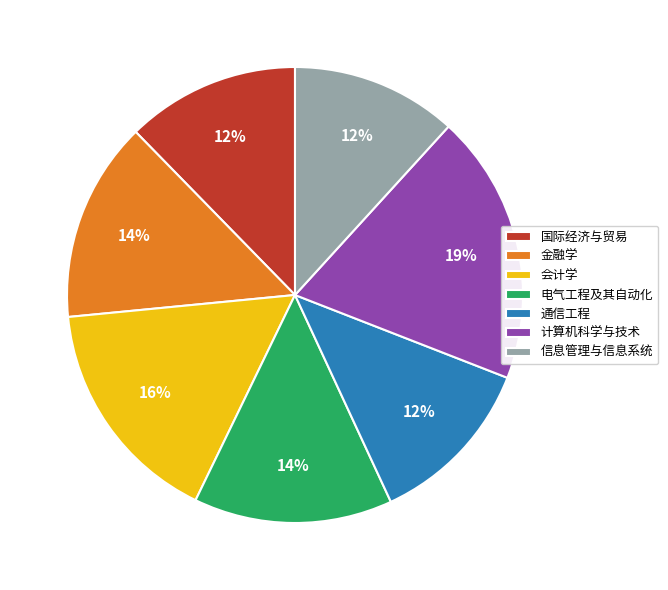

How many segments does this pie chart have?

7